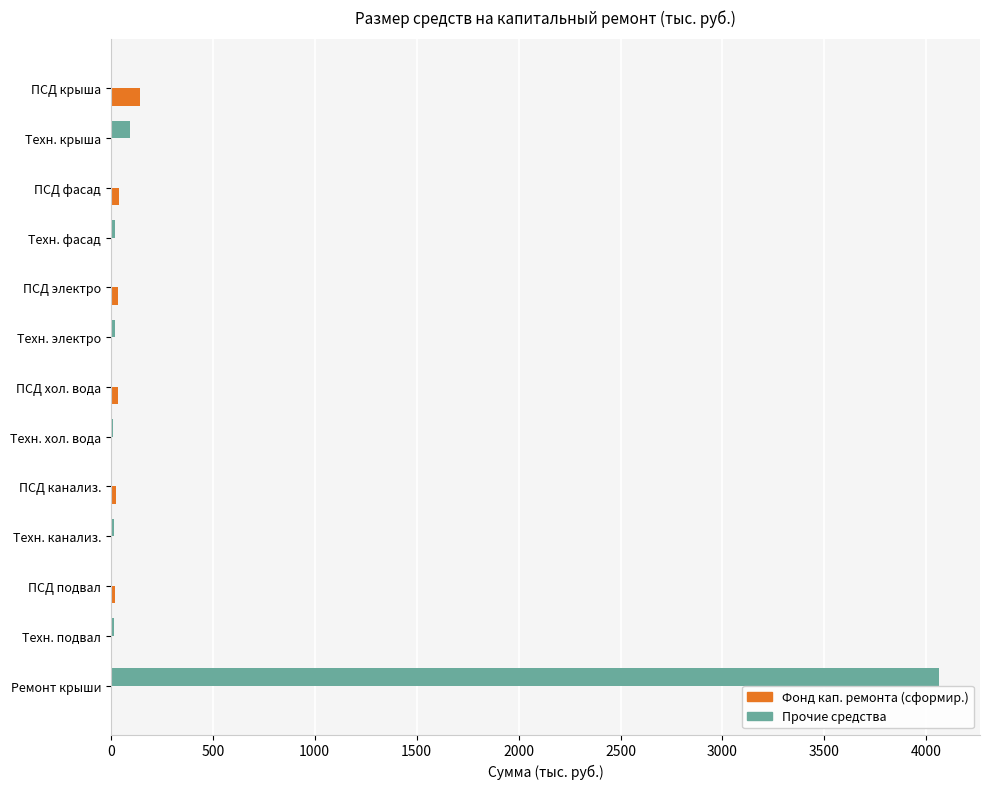

At which category does the chart reach its peak across all series?

Ремонт крыши